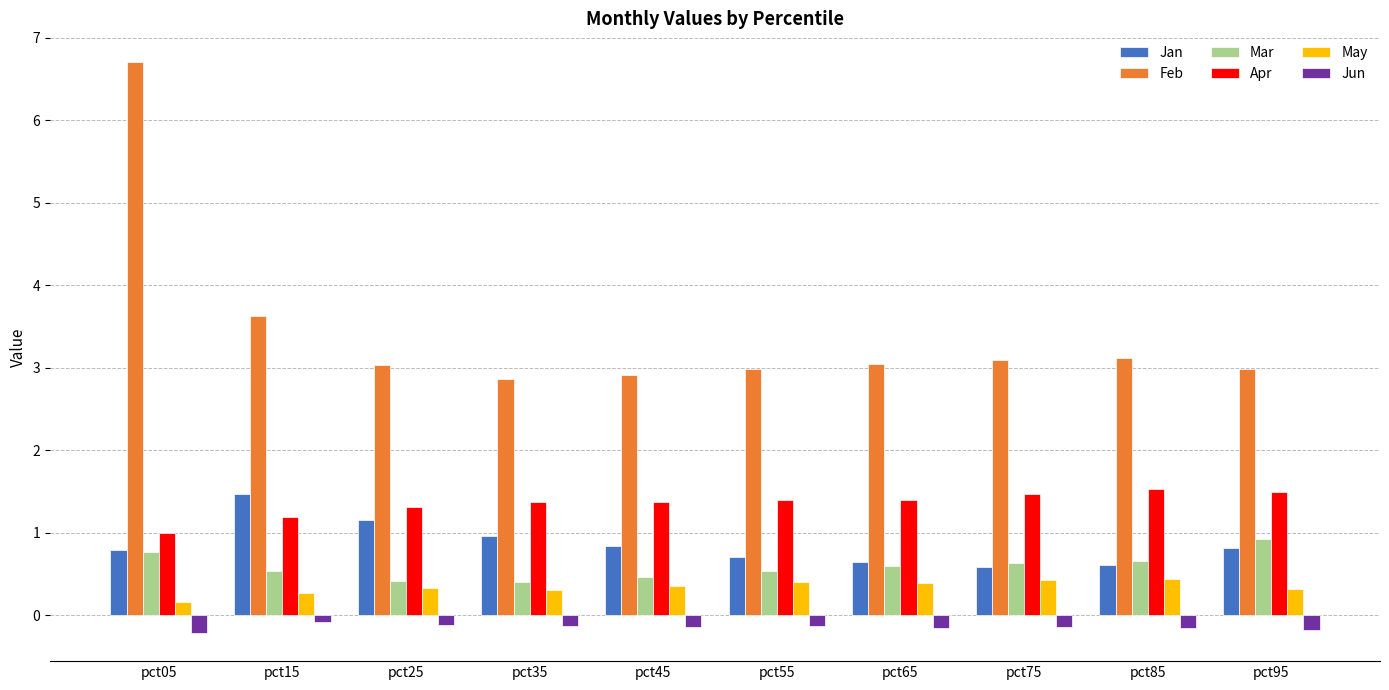

What is the maximum value shown in the chart?

6.7